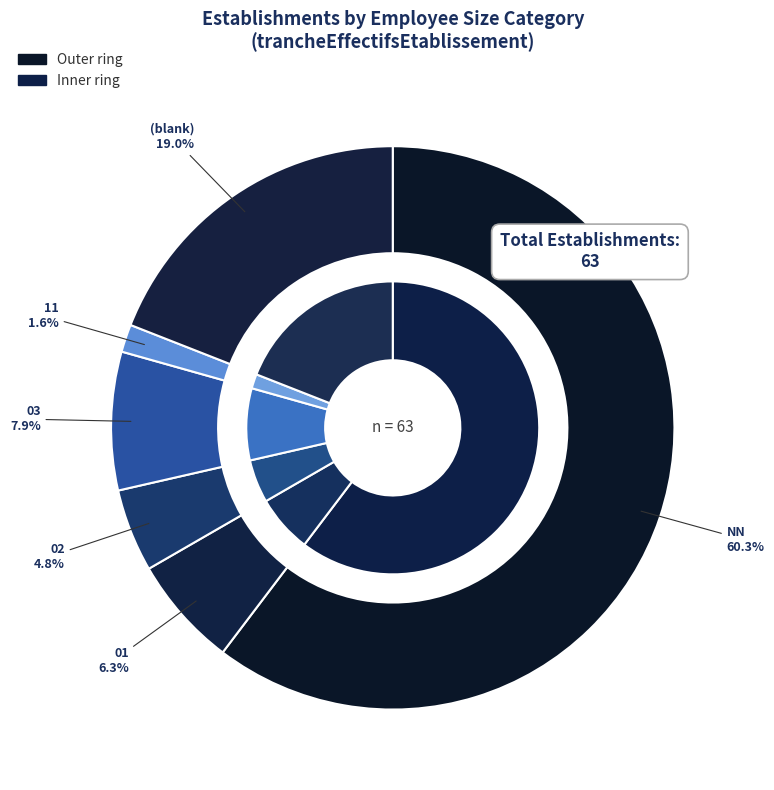

True or false: 03 accounts for 1% of the total.

False